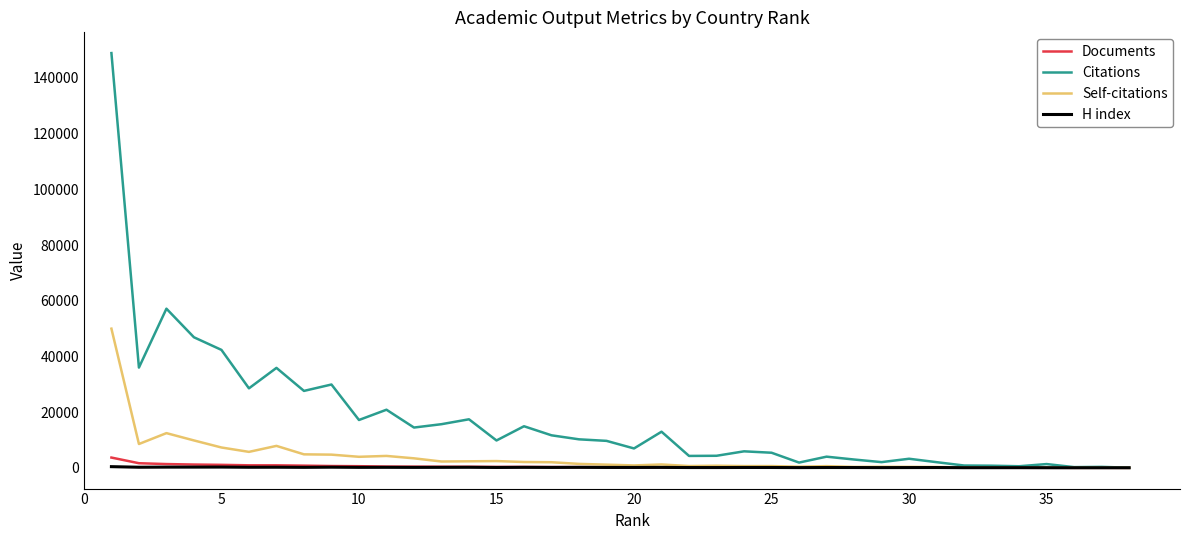

Which series has the largest total across all categories?

Citations